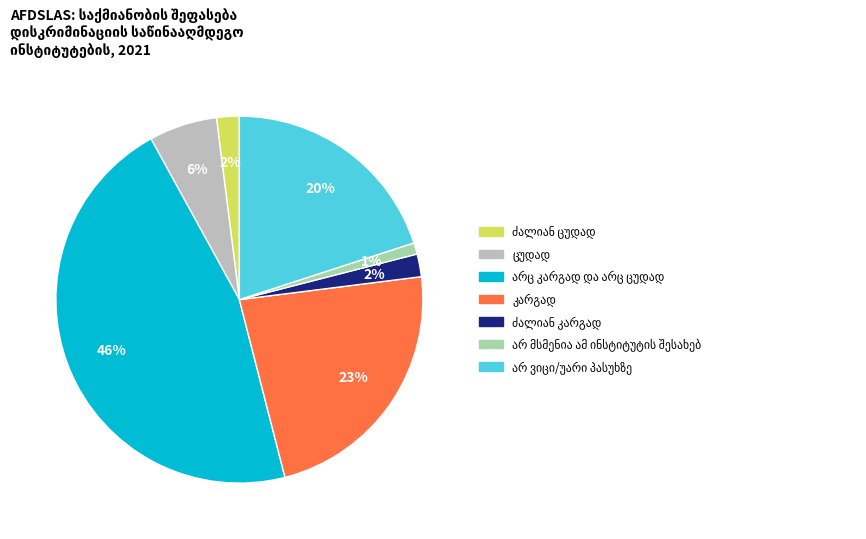

Does any single category account for the majority?

No